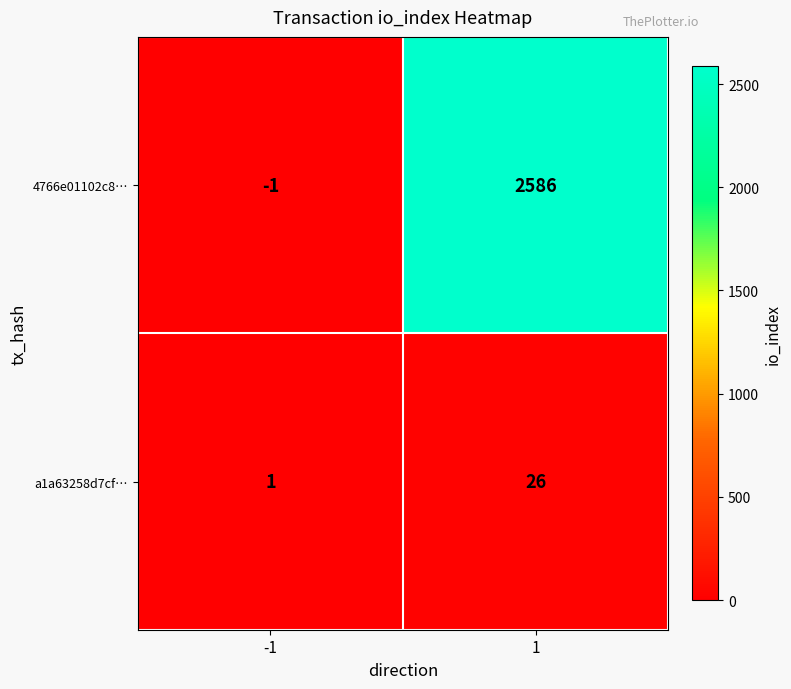

Rank the series by their maximum value, from lowest to highest.

a1a63258d7cf…, 4766e01102c8…